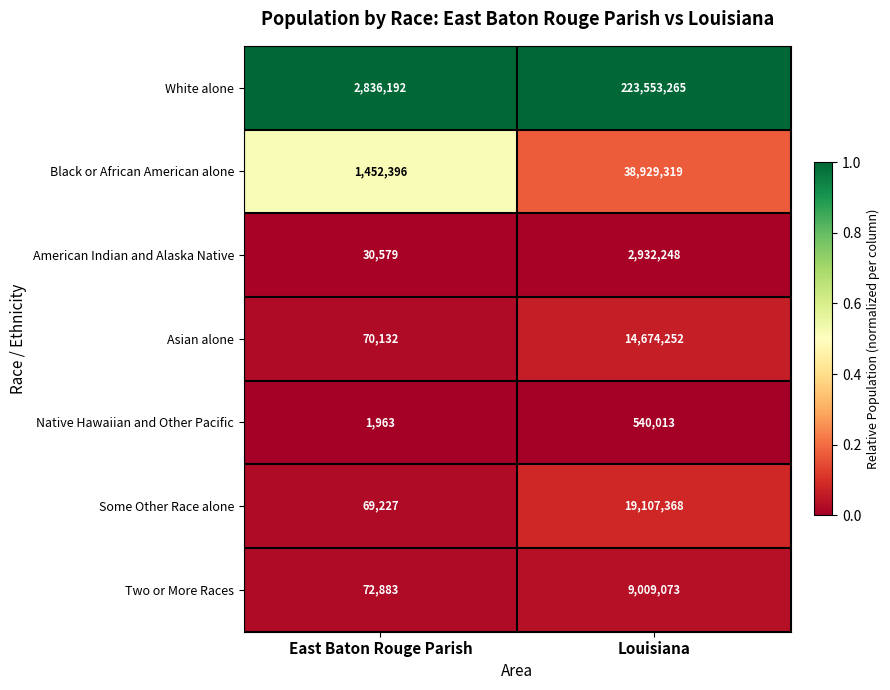

Reading left to right, transcribe all the data shown in this chart.

White alone: East Baton Rouge Parish=2836192	Louisiana=223553265
Black or African American alone: East Baton Rouge Parish=1452396	Louisiana=38929319
American Indian and Alaska Native: East Baton Rouge Parish=30579	Louisiana=2932248
Asian alone: East Baton Rouge Parish=70132	Louisiana=14674252
Native Hawaiian and Other Pacific: East Baton Rouge Parish=1963	Louisiana=540013
Some Other Race alone: East Baton Rouge Parish=69227	Louisiana=19107368
Two or More Races: East Baton Rouge Parish=72883	Louisiana=9009073